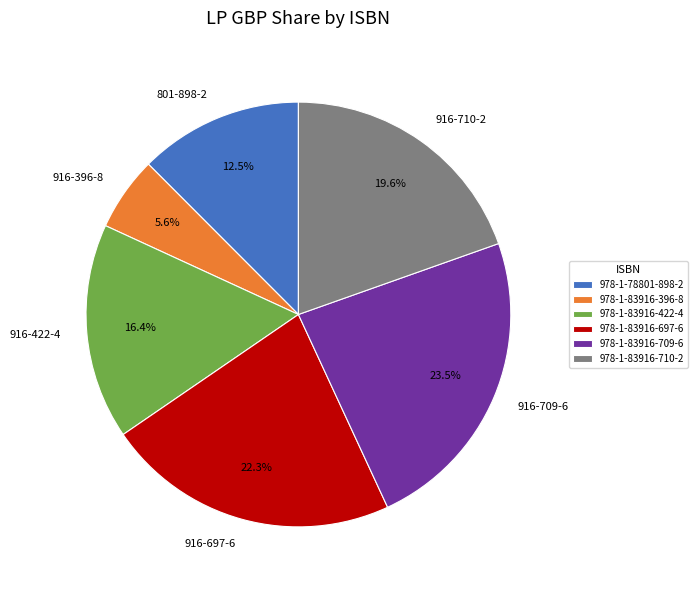

Rank the categories by value from highest to lowest.

978-1-83916-709-6, 978-1-83916-697-6, 978-1-83916-710-2, 978-1-83916-422-4, 978-1-78801-898-2, 978-1-83916-396-8